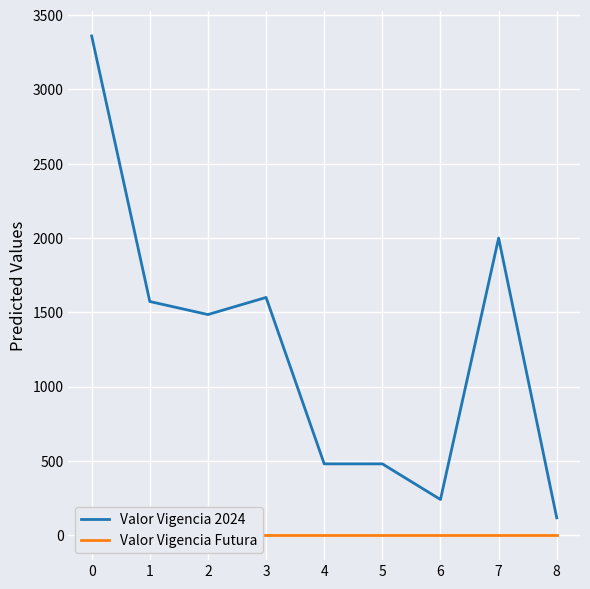

What is the value of the Valor Vigencia 2024 point at the 9th from the left?

116.8